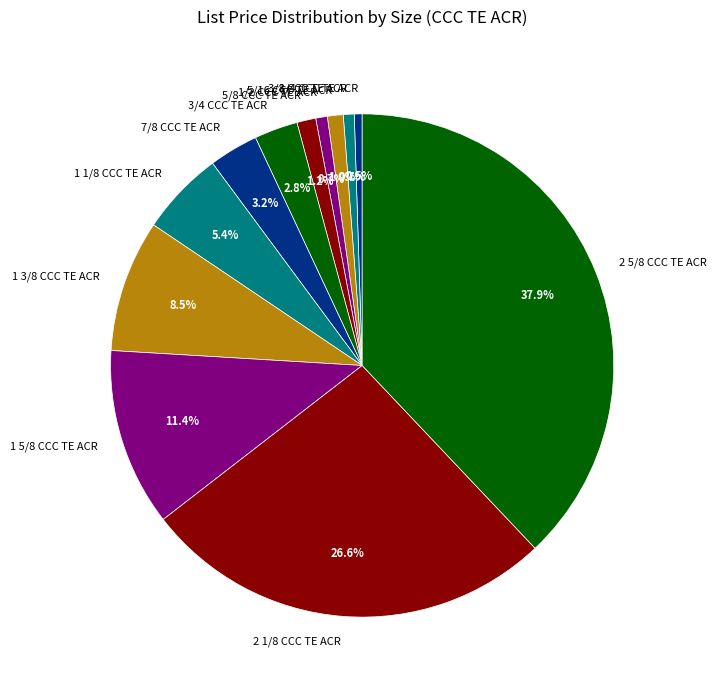

Approximately how many times larger is the value at 1/4 CCC TE ACR compared to 1/2 CCC TE ACR?

0.7